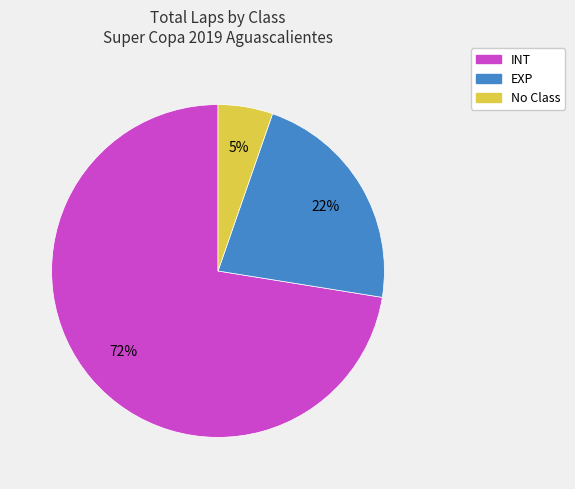

To the nearest percent, what is the average slice percentage?

33%